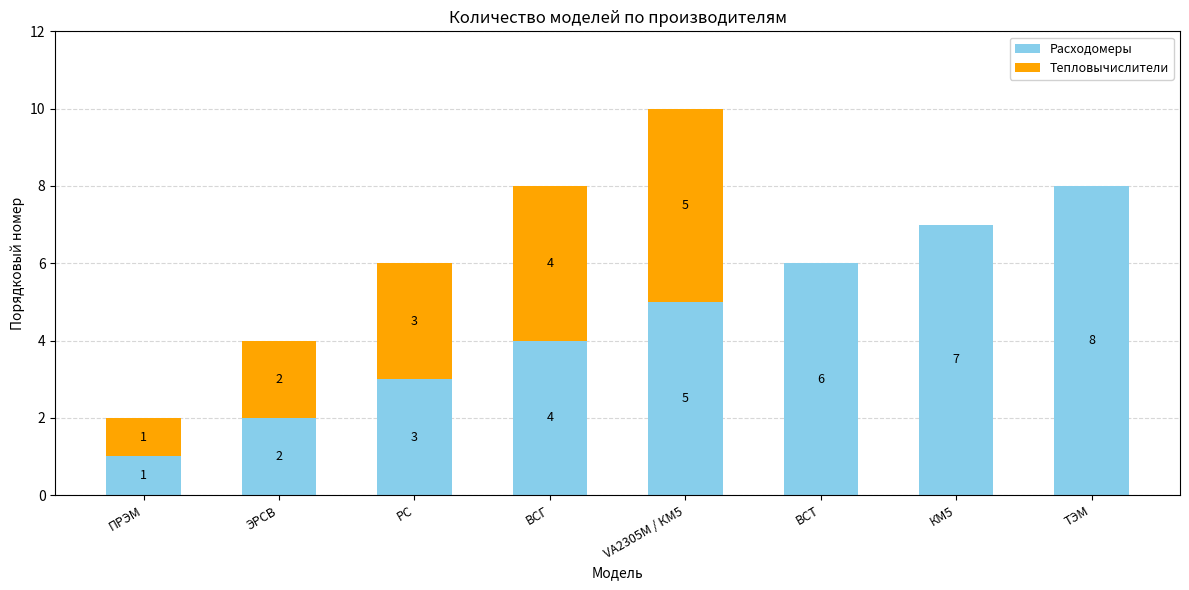

What is the total value across all series at VA2305M / КМ5?

10